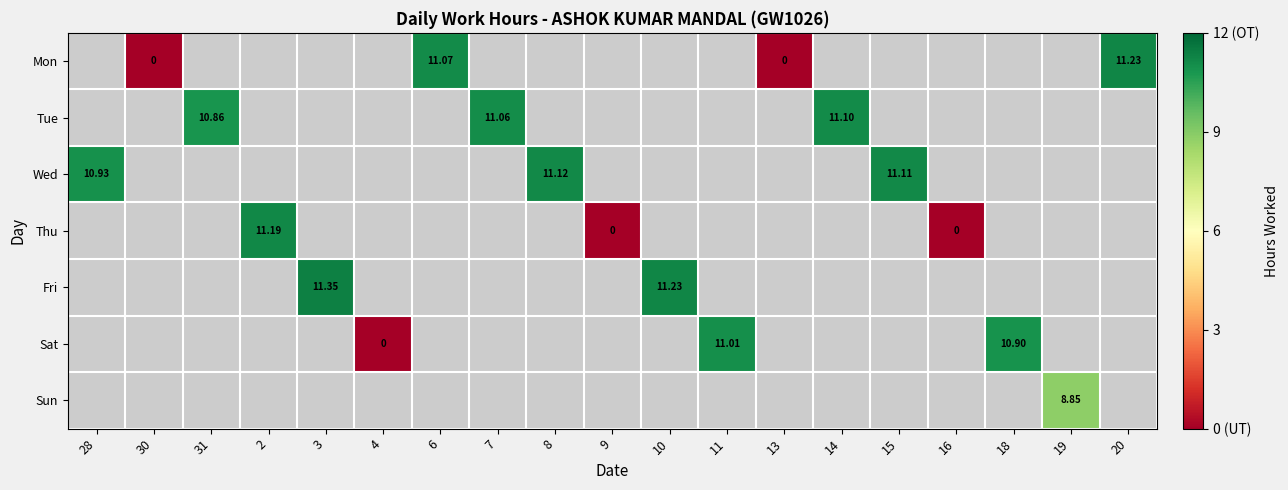

Is the value of Fri at 8 greater than the value of Tue at 20?

No